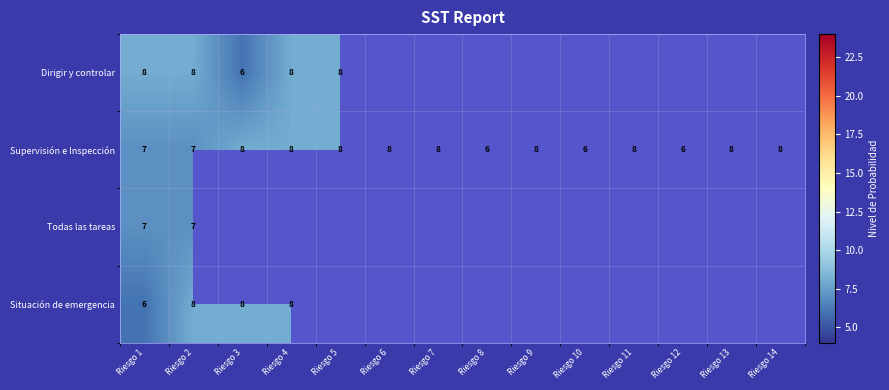

The Supervisión e Inspección series shows 9 at Riesgo 8. True or false?

False